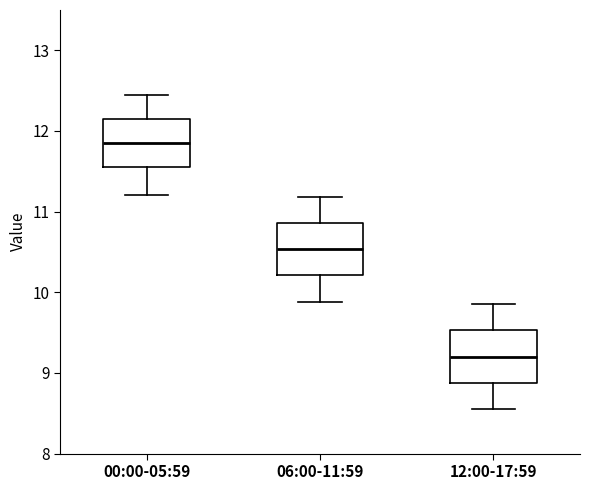

Reading left to right, read every box against the y-axis: the position of its median line, the range the box covers, and the ends of its whiskers. The values are not printed on the chart, so give them approximately, as read against the axis.

00:00-05:59: median 11.8, box 11.6 to 12.1, whiskers 11.2 to 12.4
06:00-11:59: median 10.5, box 10.2 to 10.9, whiskers 9.9 to 11.2
12:00-17:59: median 9.2, box 8.9 to 9.5, whiskers 8.6 to 9.9